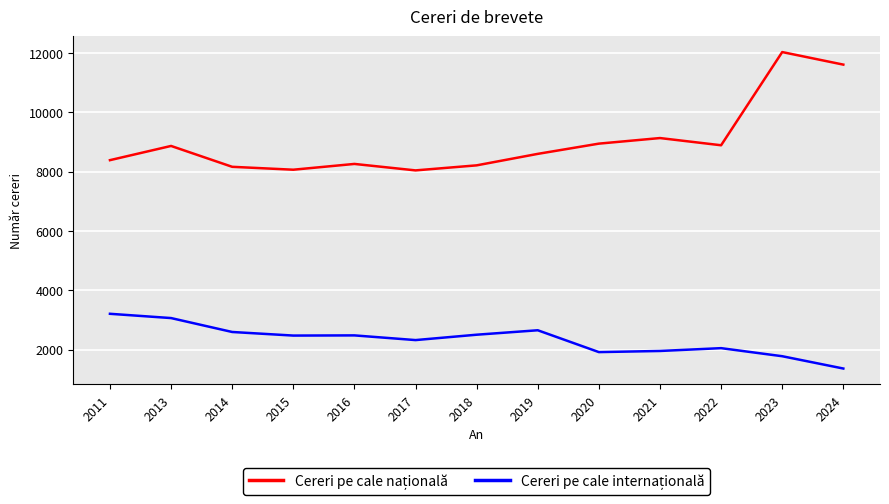

Which category has the lowest value across all series?

2024